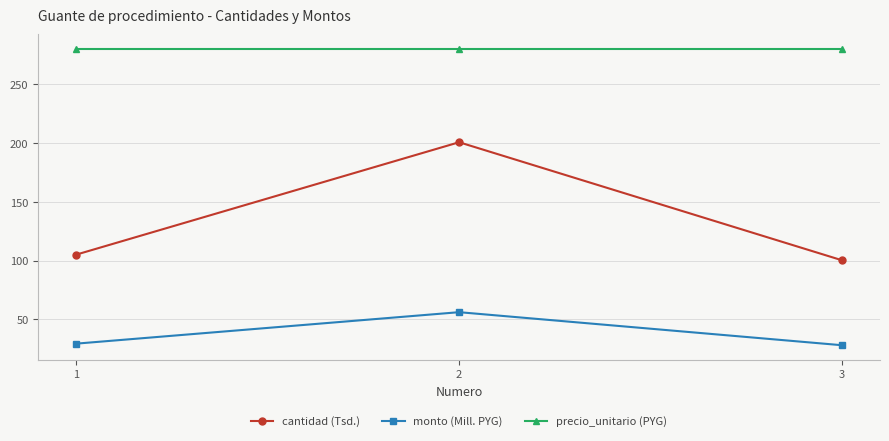

At which label is monto (Mill. PYG) closest to 42?

1